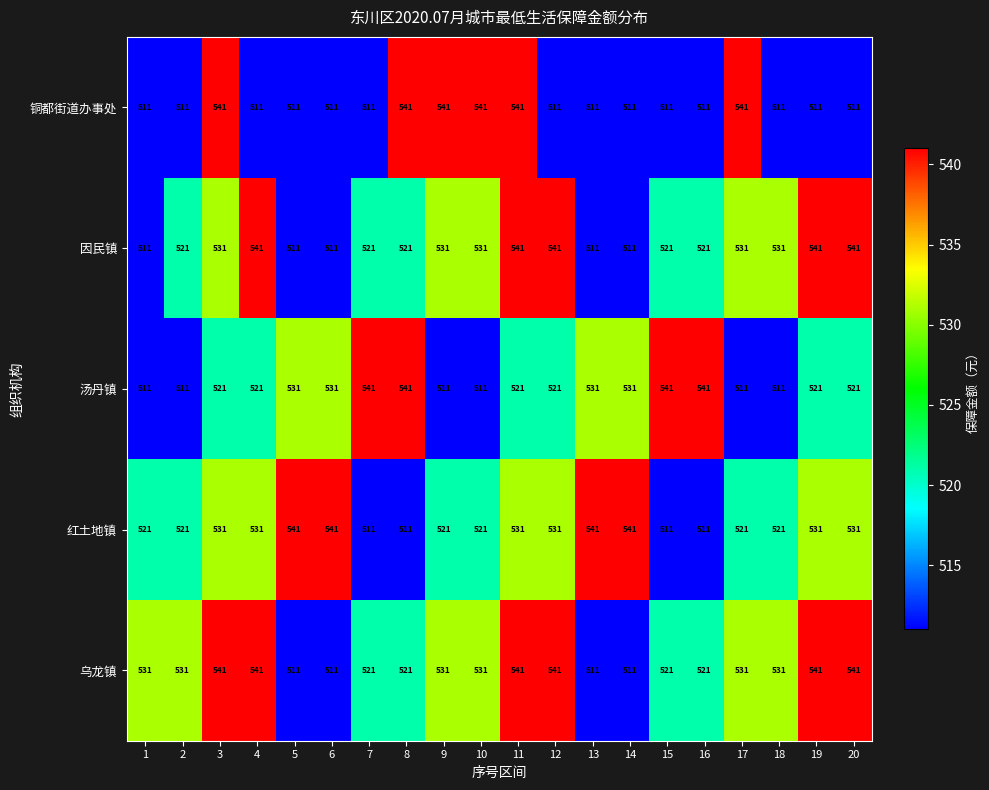

What is the sum of the 红土地镇 values at 8 and 2?

1032